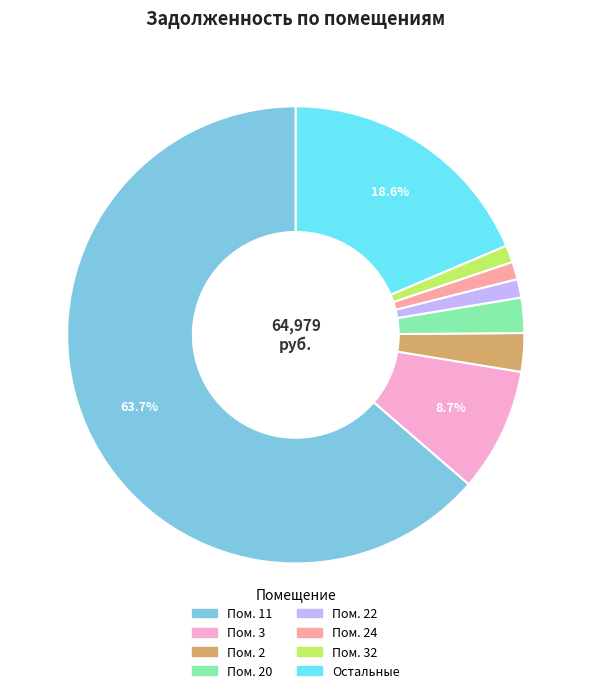

Does any single category account for the majority?

Yes